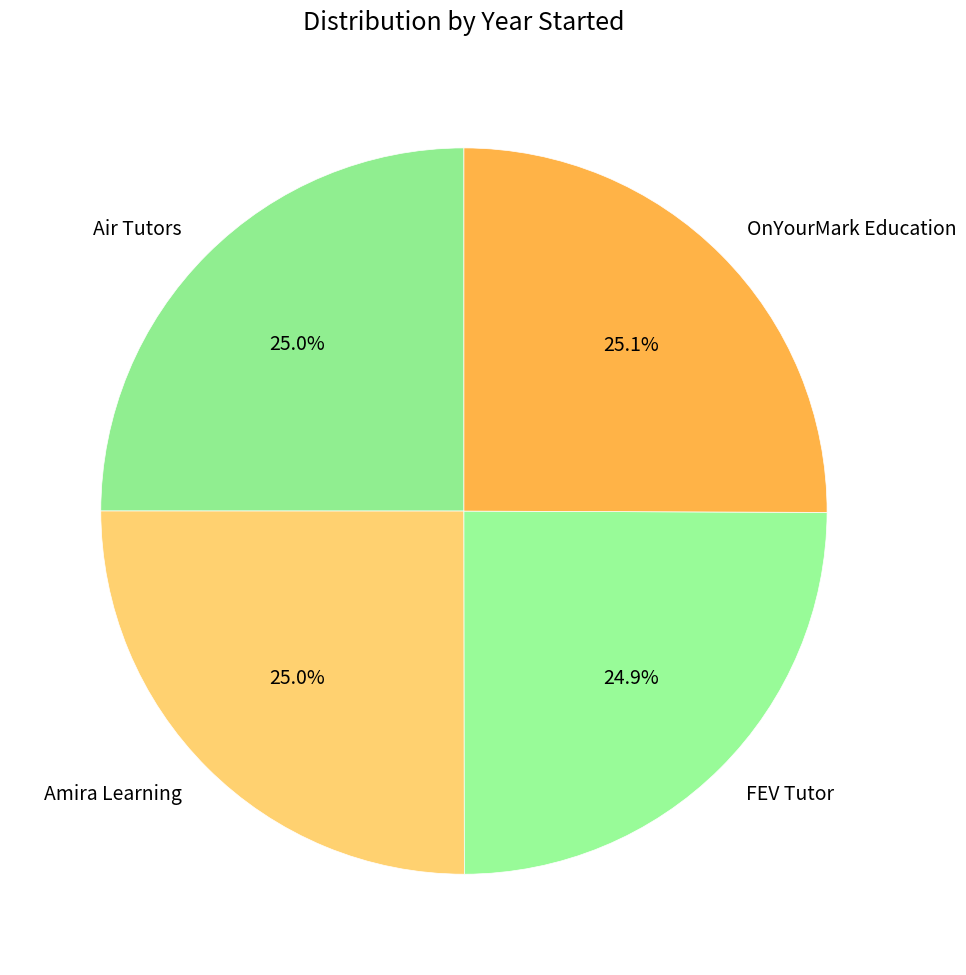

Is OnYourMark Education the majority of the pie?

No